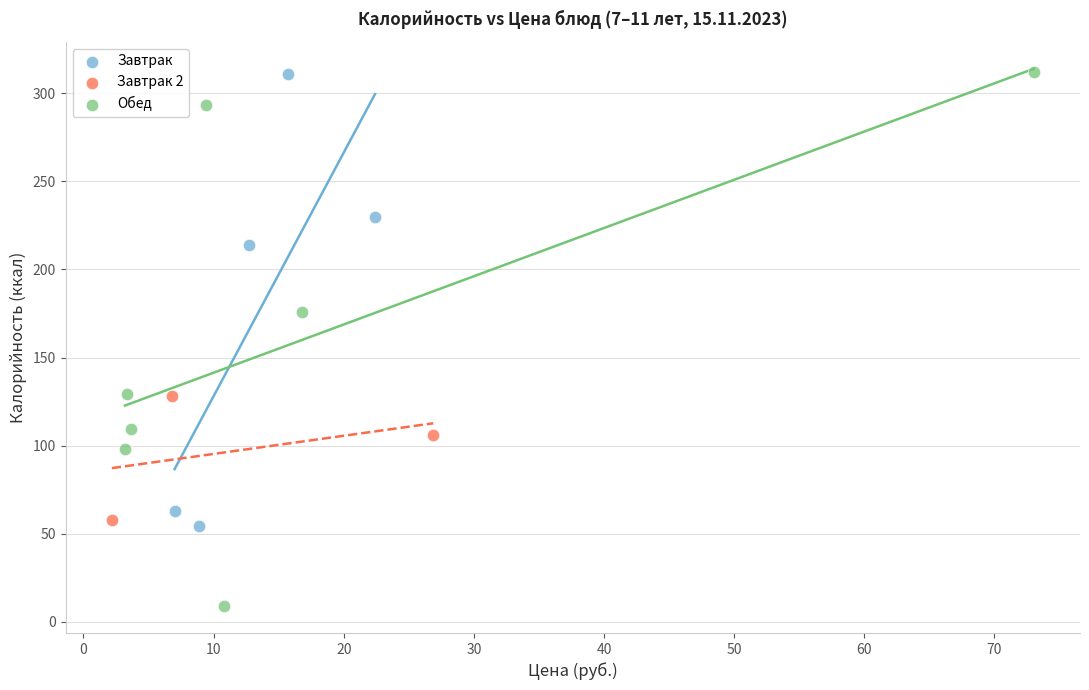

Which series has the widest spread of Y values?

Обед